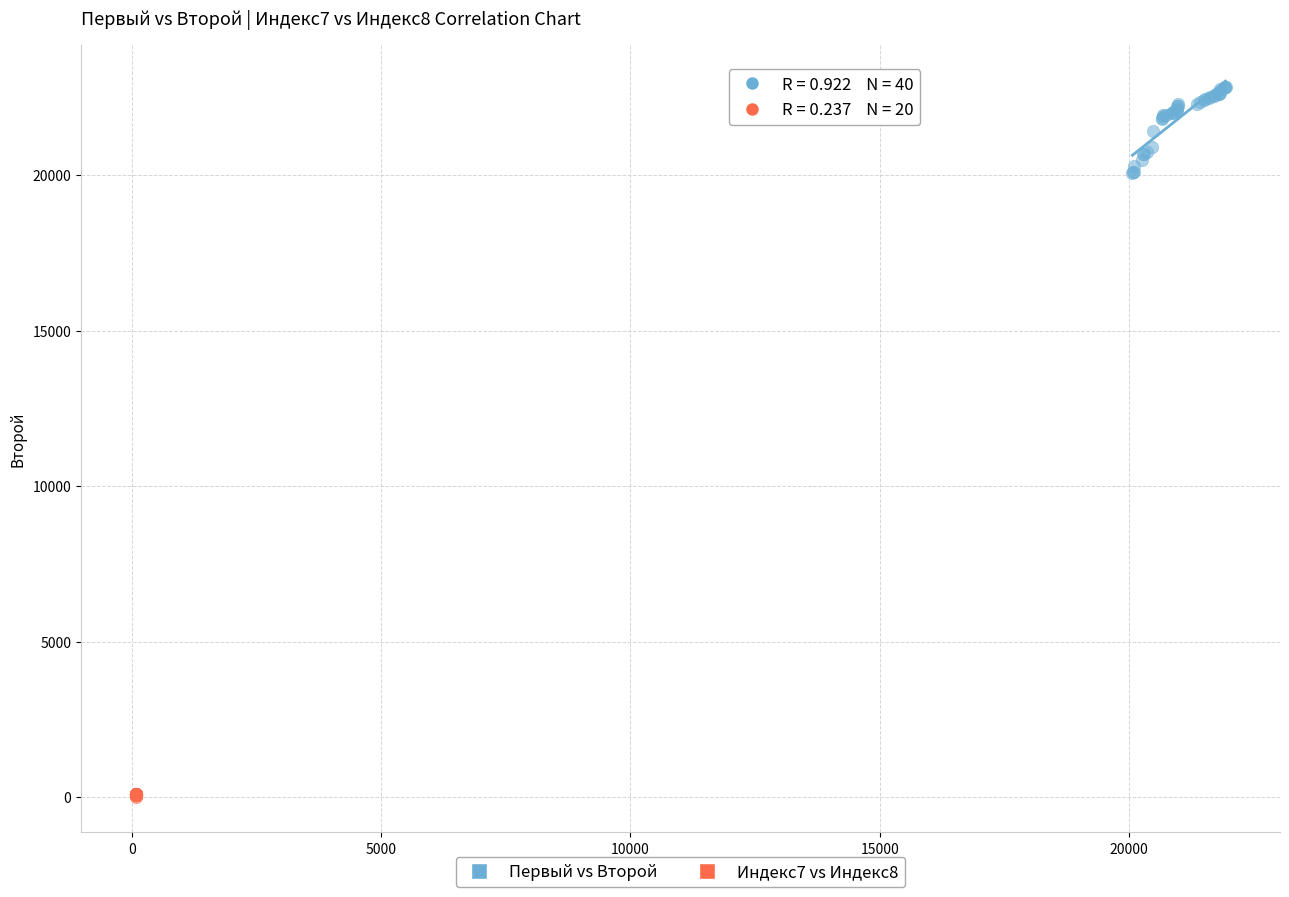

Which series has the widest spread of Y values?

Первый vs Второй